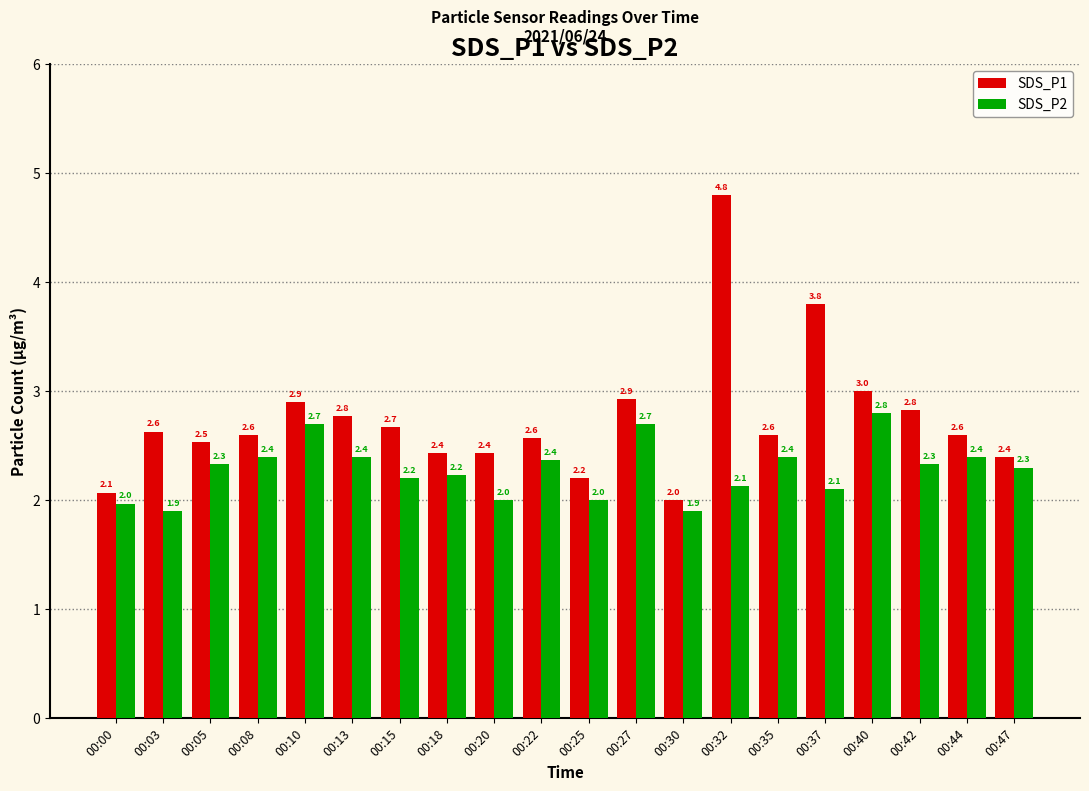

What is the approximate value of SDS_P2 at 00:10?

2.7